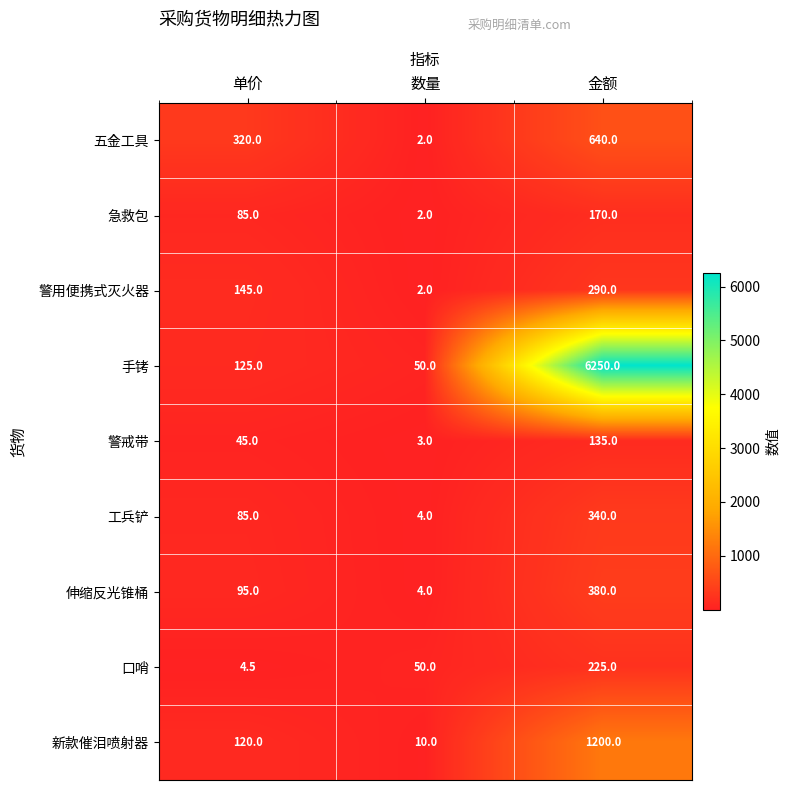

The 伸缩反光锥桶 series shows 380.0 at 金额. True or false?

True